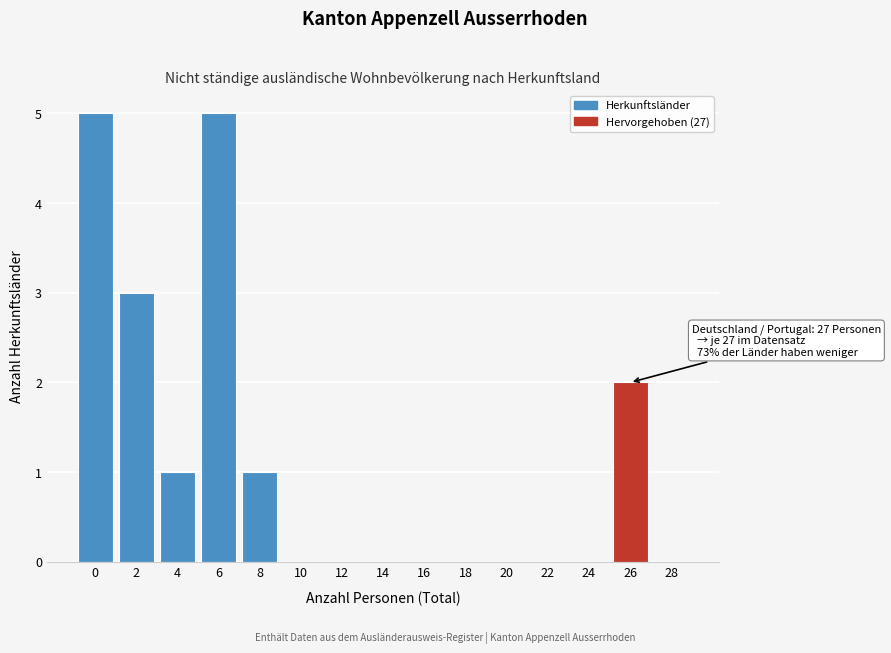

Reading left to right, extract all data points from this chart.

0=5	2=3	4=1	6=5	8=1	10=0	12=0	14=0	16=0	18=0	20=0	22=0	24=0	26=2	28=0